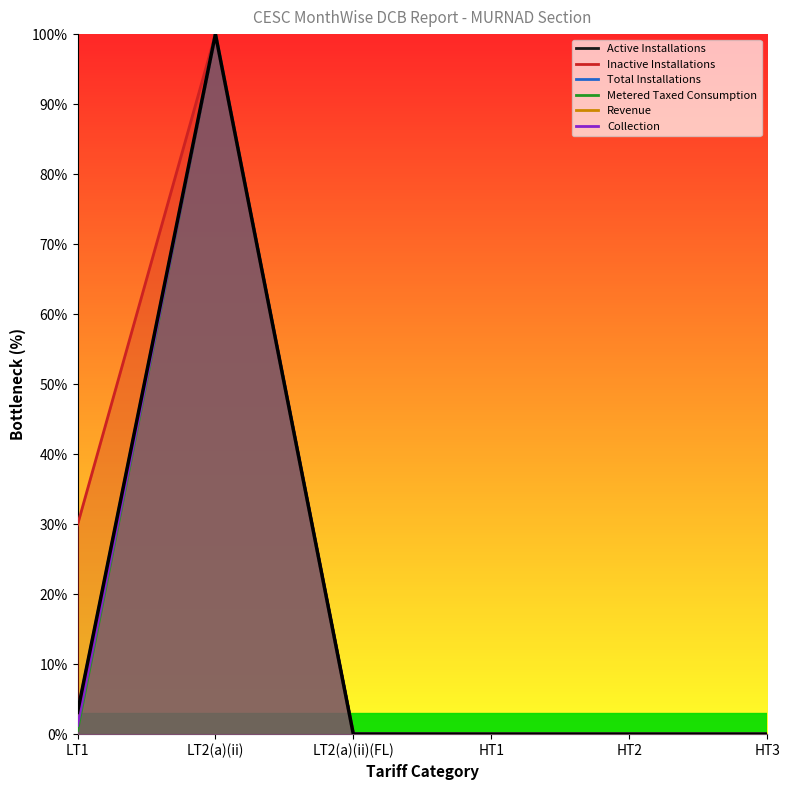

Between HT3 and HT1, which is larger?

HT3